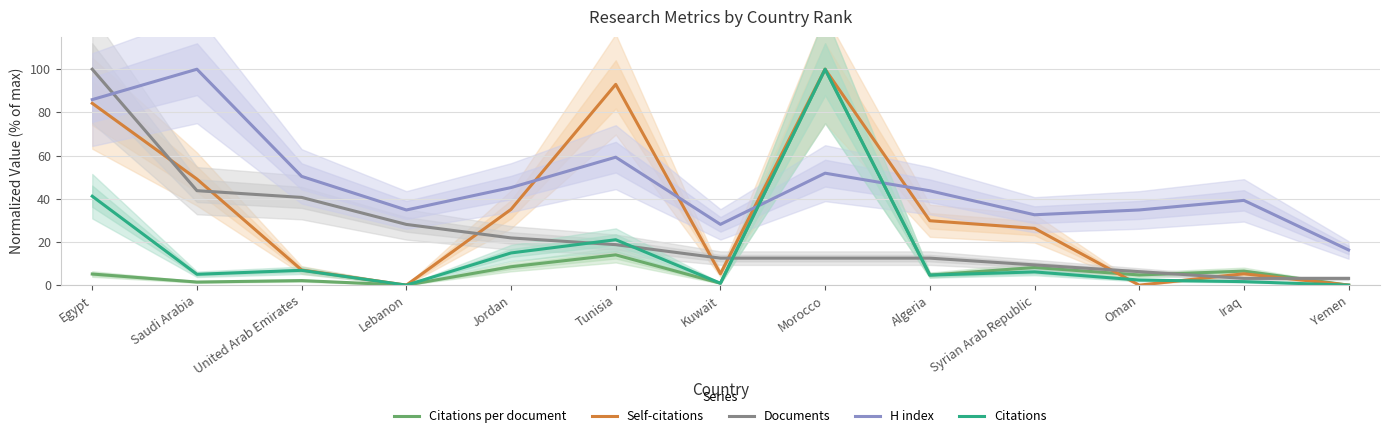

How many interior local peaks does the H index series have?

4